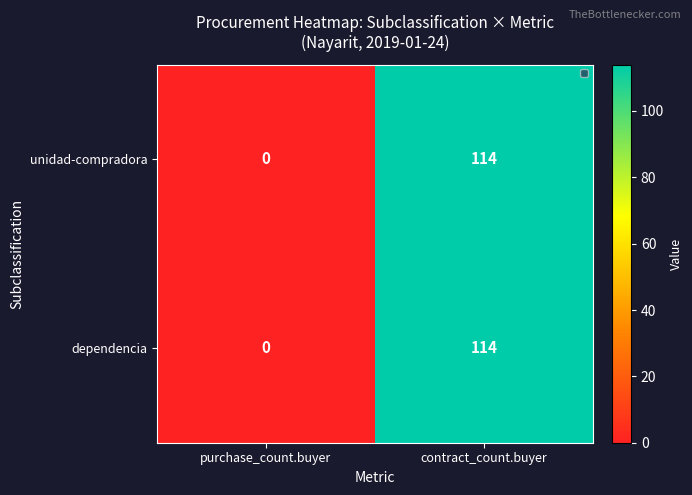

What is the difference between the maximum and minimum values in the dependencia series?

114